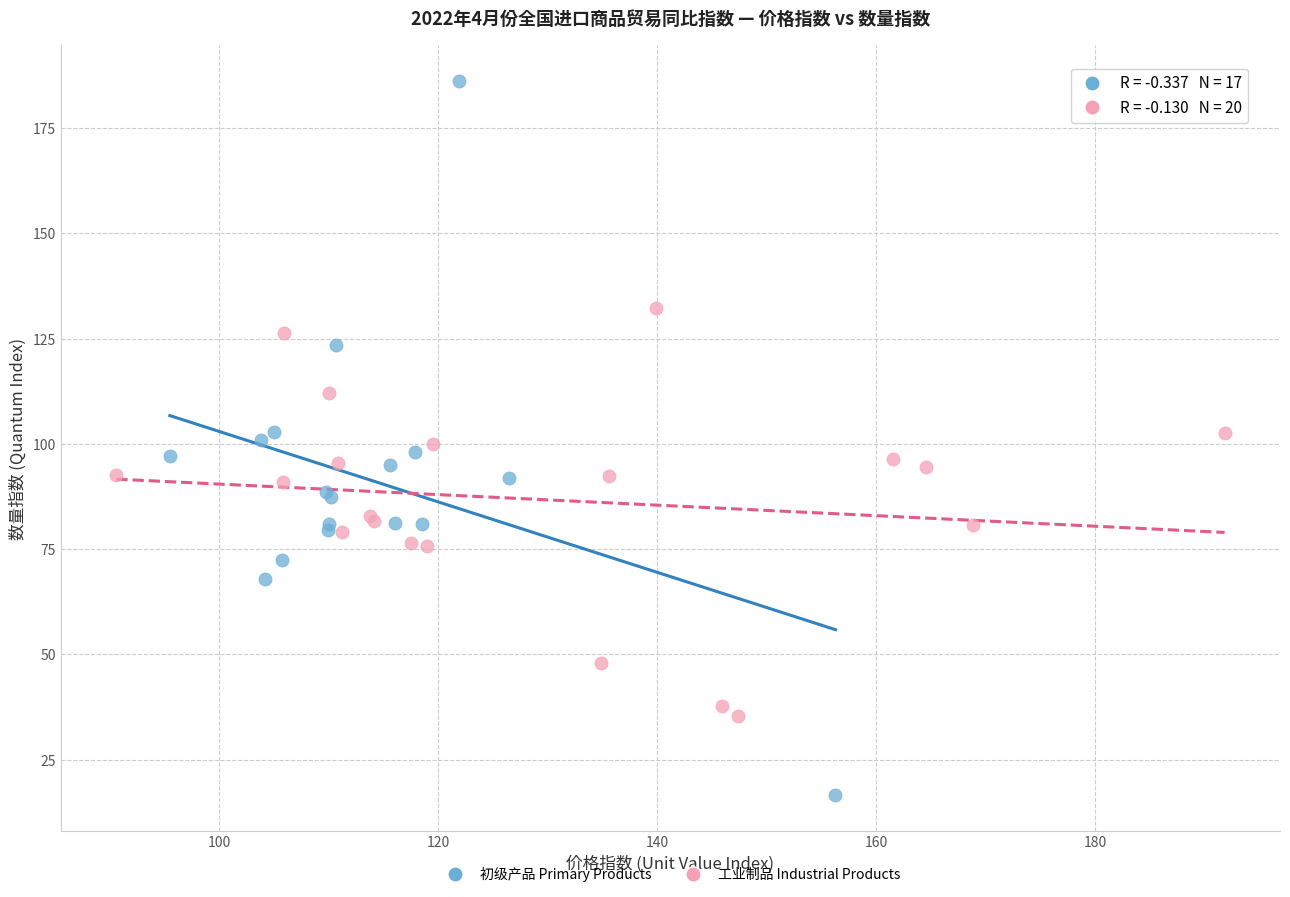

Which series has the widest spread of Y values?

初级产品 Primary Products